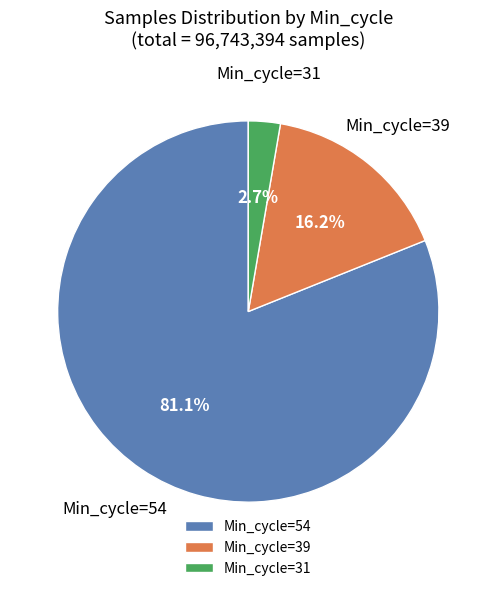

Between Min_cycle=31 and Min_cycle=54, which is larger?

Min_cycle=54